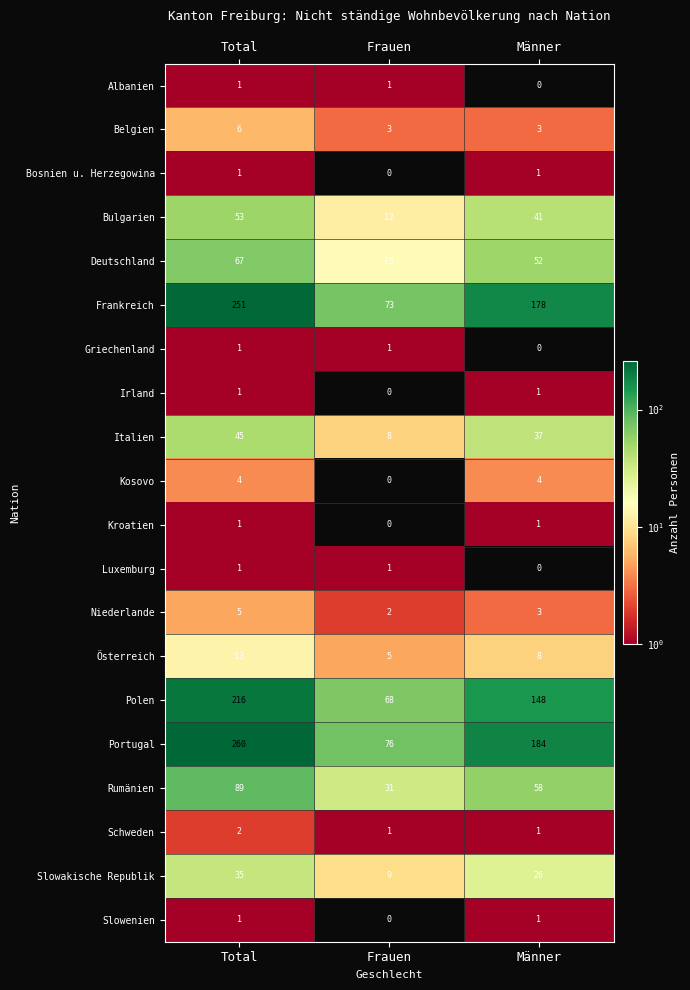

What is the difference between the Polen values at Total and Männer?

68